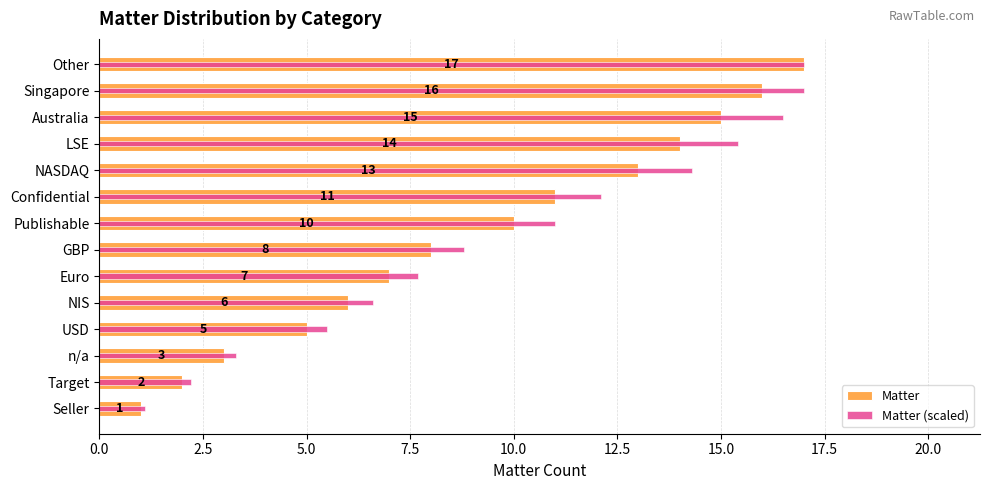

Is the value of Matter at Singapore greater than the value of Matter (scaled) at Singapore?

No